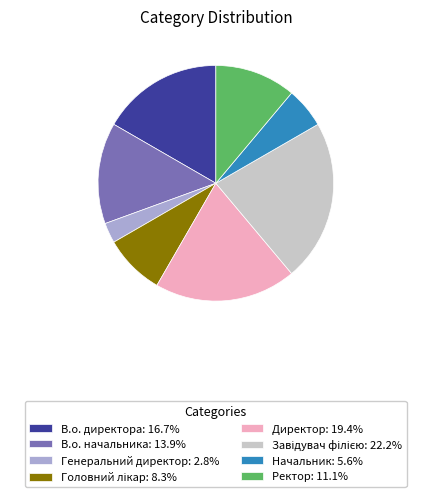

How many segments does this pie chart have?

8